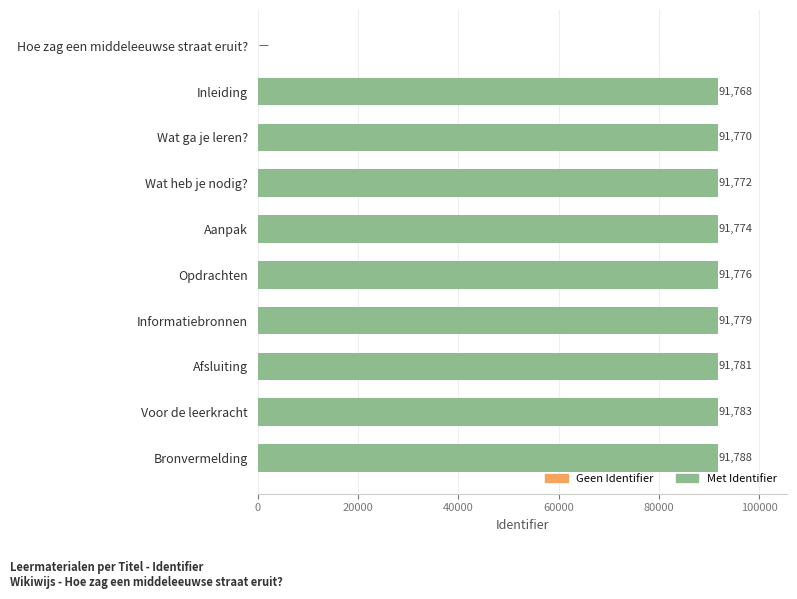

What is the sum of all values?

825991